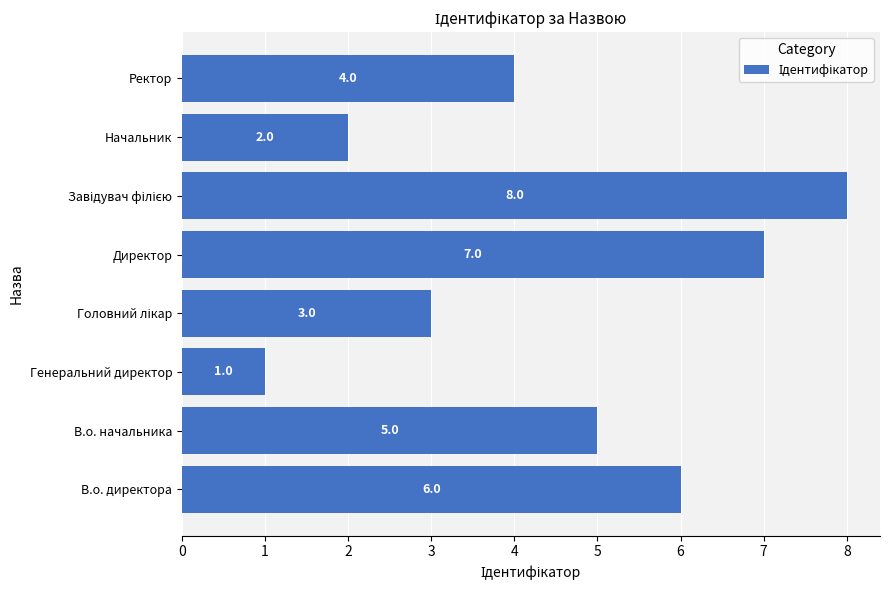

Between Генеральний директор and Ректор, which is larger?

Ректор